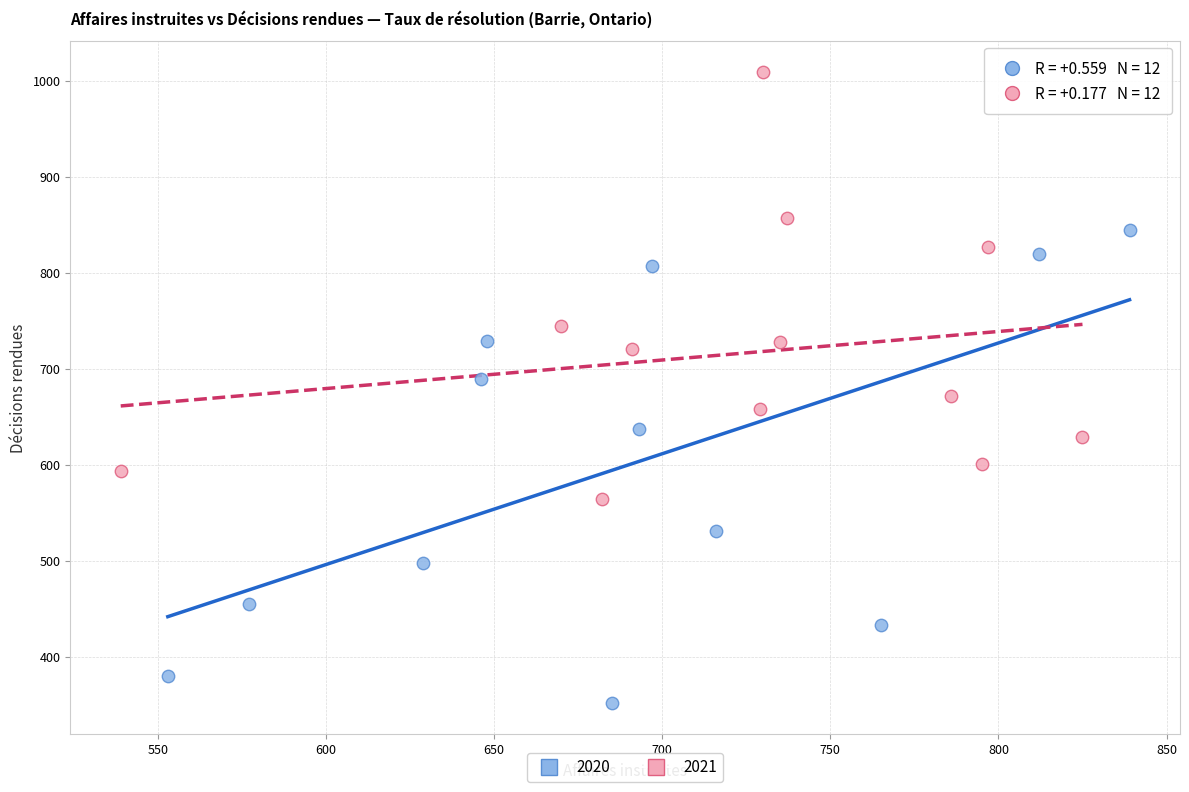

Which series has the widest spread of Y values?

2020